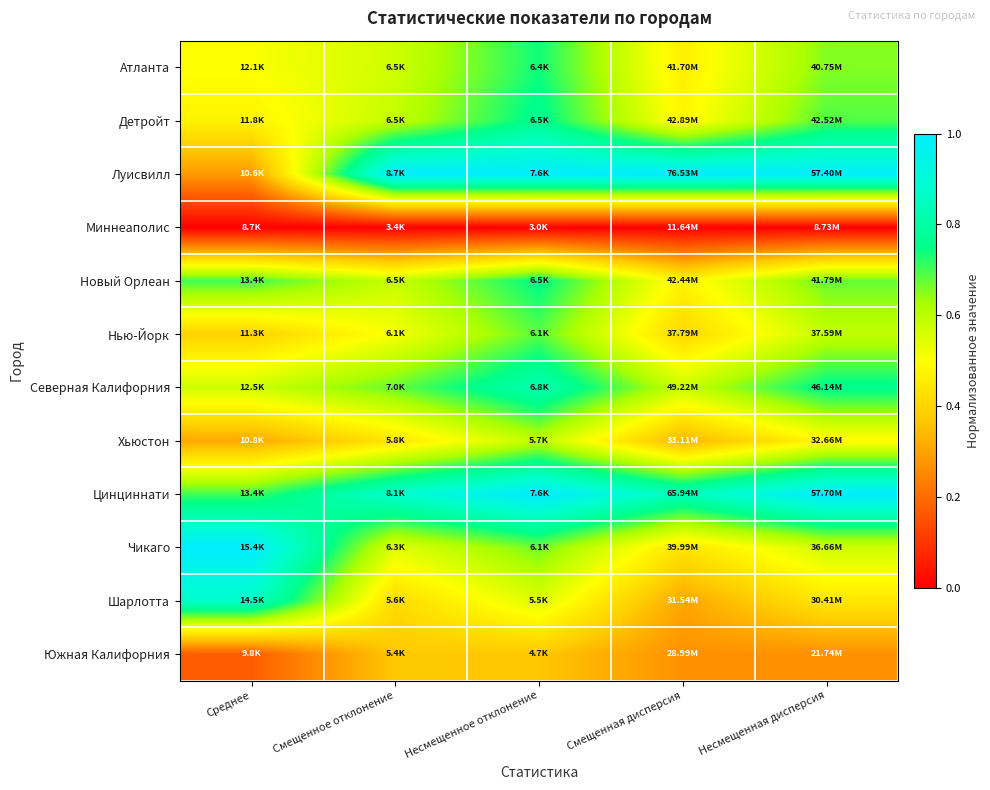

Reading left to right, list all the values displayed in this chart.

Атланта: Среднее=0.5	Смещенное отклонение=0.6	Несмещенное отклонение=0.7	Смещенная дисперсия=0.5	Несмещенная дисперсия=0.7
Детройт: Среднее=0.5	Смещенное отклонение=0.6	Несмещенное отклонение=0.8	Смещенная дисперсия=0.5	Несмещенная дисперсия=0.7
Луисвилл: Среднее=0.3	Смещенное отклонение=1.0	Несмещенное отклонение=1.0	Смещенная дисперсия=1.0	Несмещенная дисперсия=1.0
Миннеаполис: Среднее=0.0	Смещенное отклонение=0.0	Несмещенное отклонение=0.0	Смещенная дисперсия=0.0	Несмещенная дисперсия=0.0
Новый Орлеан: Среднее=0.7	Смещенное отклонение=0.6	Несмещенное отклонение=0.8	Смещенная дисперсия=0.5	Несмещенная дисперсия=0.7
Нью-Йорк: Среднее=0.4	Смещенное отклонение=0.5	Несмещенное отклонение=0.7	Смещенная дисперсия=0.4	Несмещенная дисперсия=0.6
Северная Калифорния: Среднее=0.6	Смещенное отклонение=0.7	Несмещенное отклонение=0.8	Смещенная дисперсия=0.6	Несмещенная дисперсия=0.8
Хьюстон: Среднее=0.3	Смещенное отклонение=0.4	Несмещенное отклонение=0.6	Смещенная дисперсия=0.3	Несмещенная дисперсия=0.5
Цинциннати: Среднее=0.7	Смещенное отклонение=0.9	Несмещенное отклонение=1.0	Смещенная дисперсия=0.8	Несмещенная дисперсия=1.0
Чикаго: Среднее=1.0	Смещенное отклонение=0.5	Несмещенное отклонение=0.7	Смещенная дисперсия=0.4	Несмещенная дисперсия=0.6
Шарлотта: Среднее=0.9	Смещенное отклонение=0.4	Несмещенное отклонение=0.6	Смещенная дисперсия=0.3	Несмещенная дисперсия=0.4
Южная Калифорния: Среднее=0.2	Смещенное отклонение=0.4	Несмещенное отклонение=0.4	Смещенная дисперсия=0.3	Несмещенная дисперсия=0.3